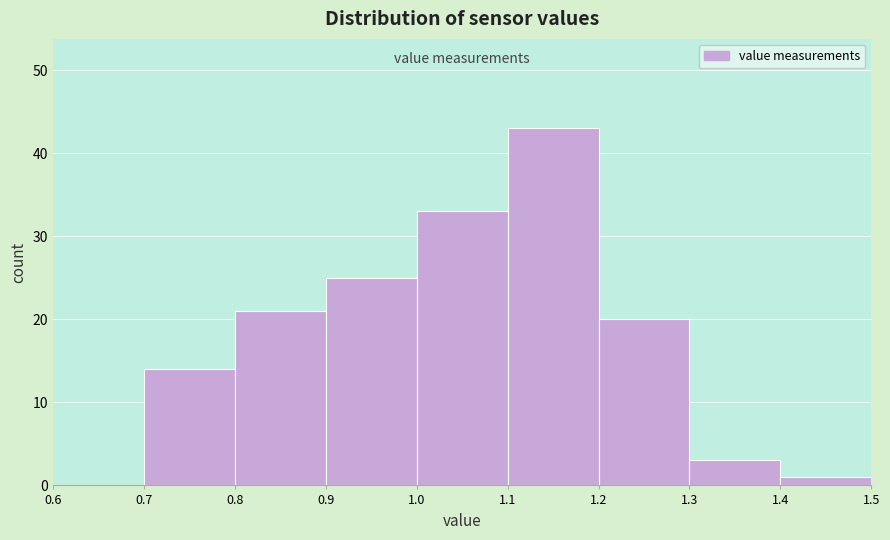

What is the height of the bar covering 0.7 to 0.8 on the x-axis? The values are not printed on the chart, so give them approximately, as read against the axis.

14